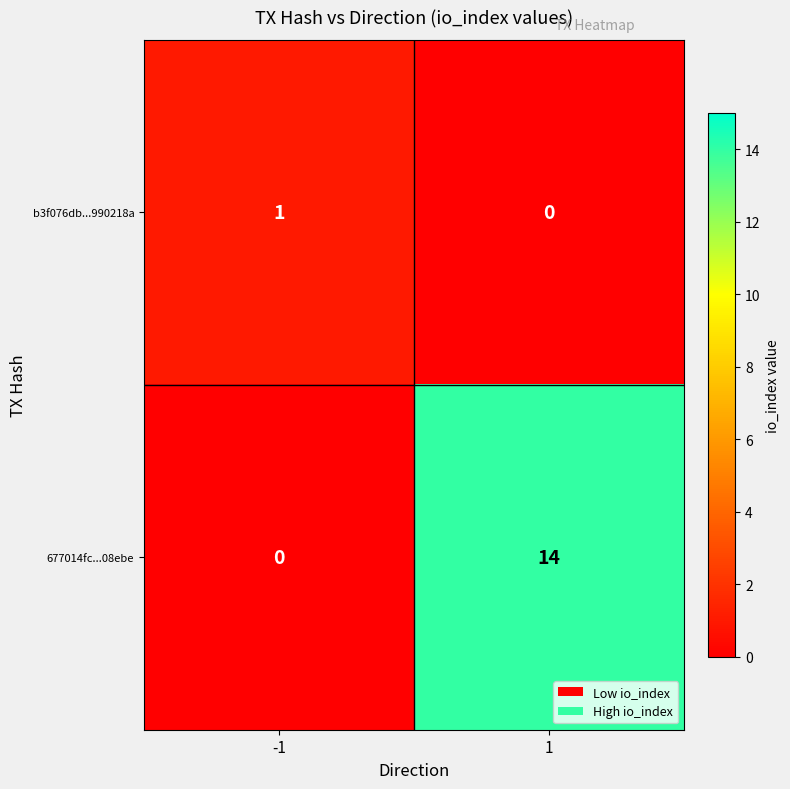

List the series in order of their peak value, lowest first.

b3f076db...990218a, 677014fc...08ebe